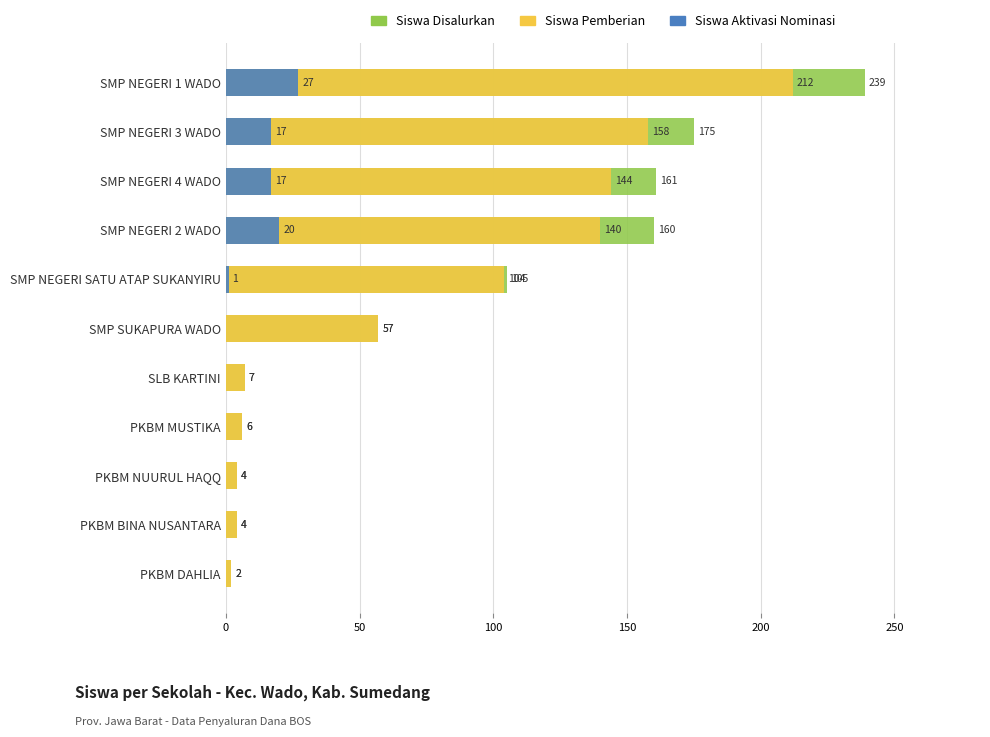

Which series changed the most between SMP NEGERI SATU ATAP SUKANYIRU and SMP NEGERI 3 WADO?

Siswa Disalurkan